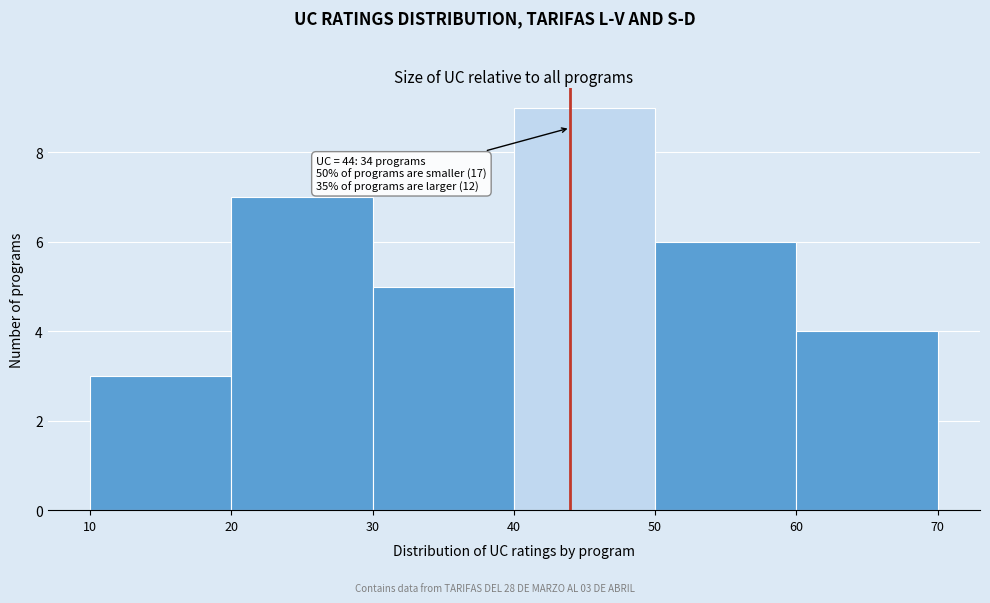

Which range on the x-axis has the tallest bar?

40 to 50